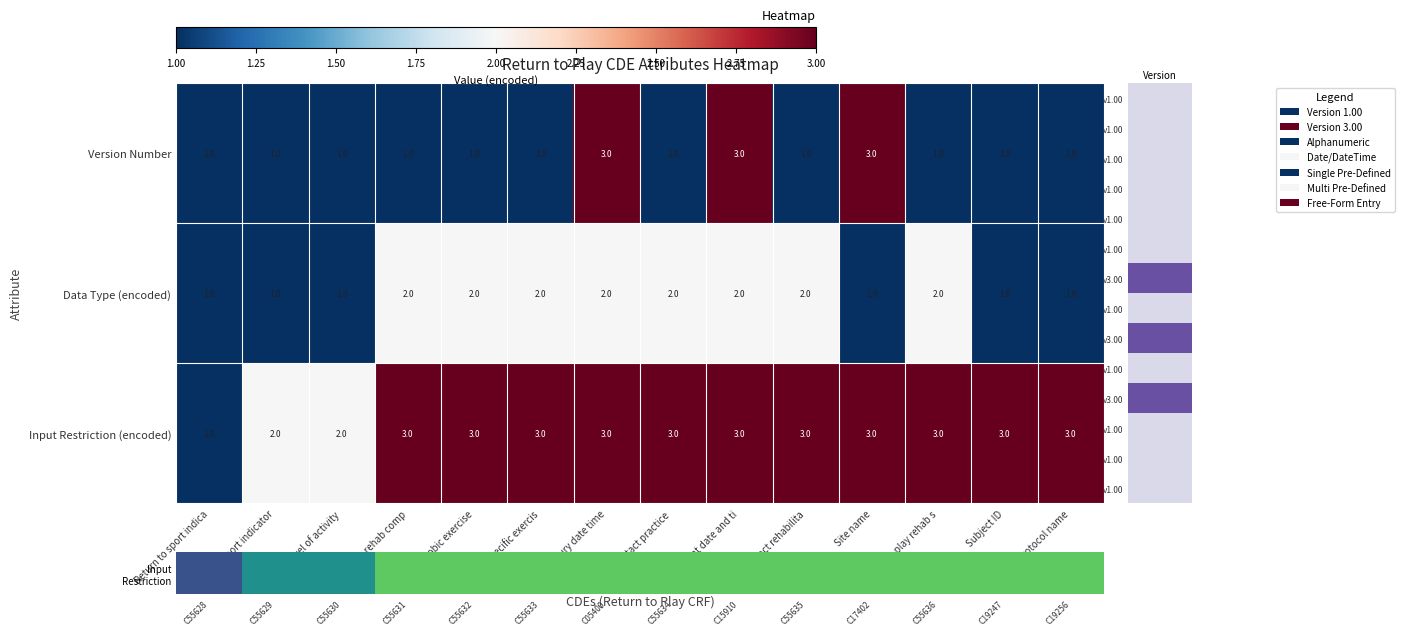

What is the approximate value of Input Restriction (encoded) at Subject ID?

3